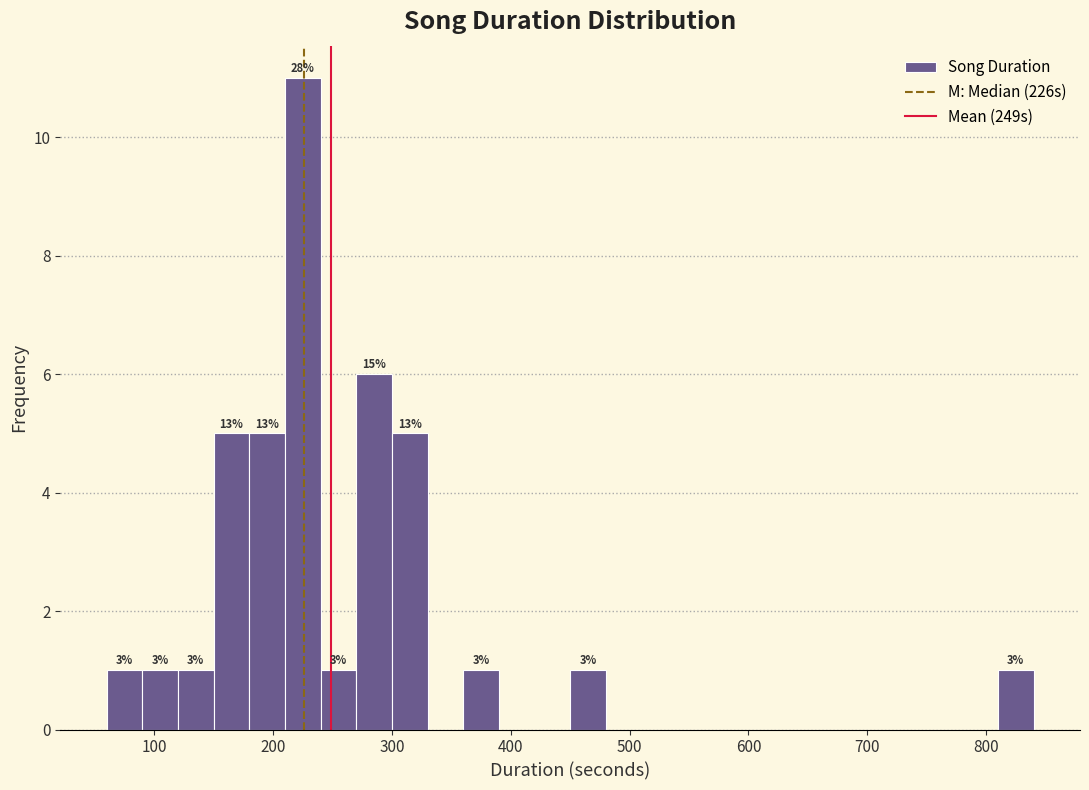

Around what value on the x-axis is the tallest bar? Give the approximate position of its centre, as read against the axis.

230